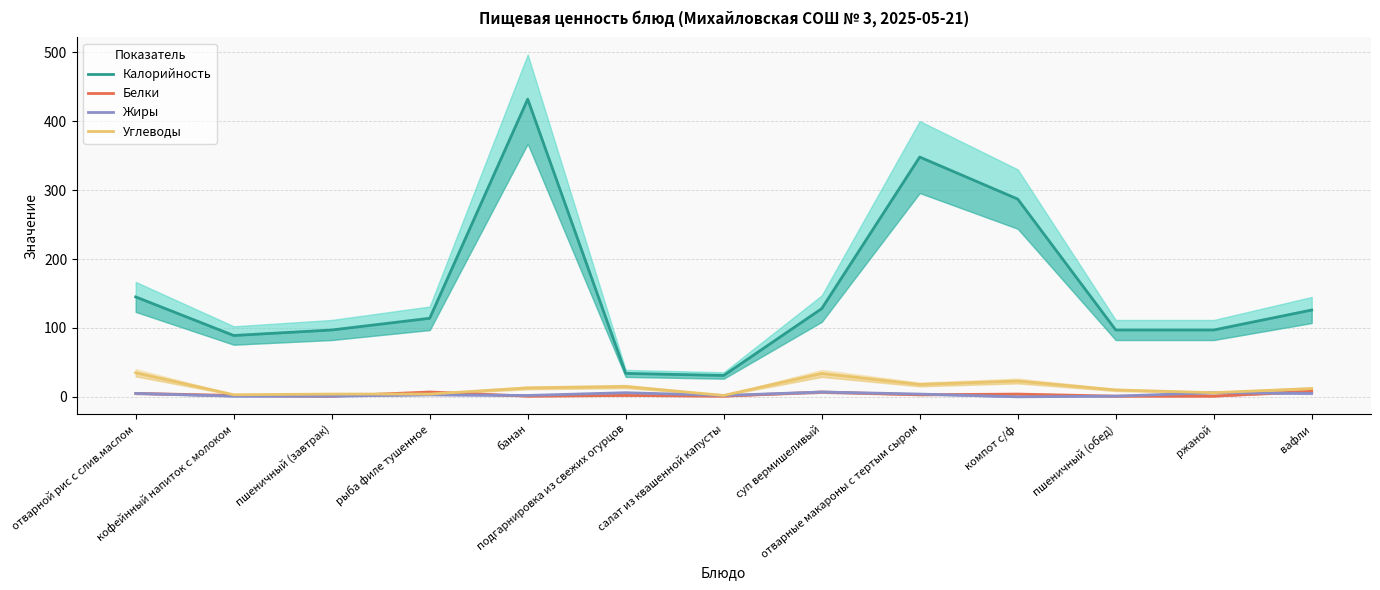

The Калорийность series shows 72 at отварные макароны с тертым сыром. True or false?

False